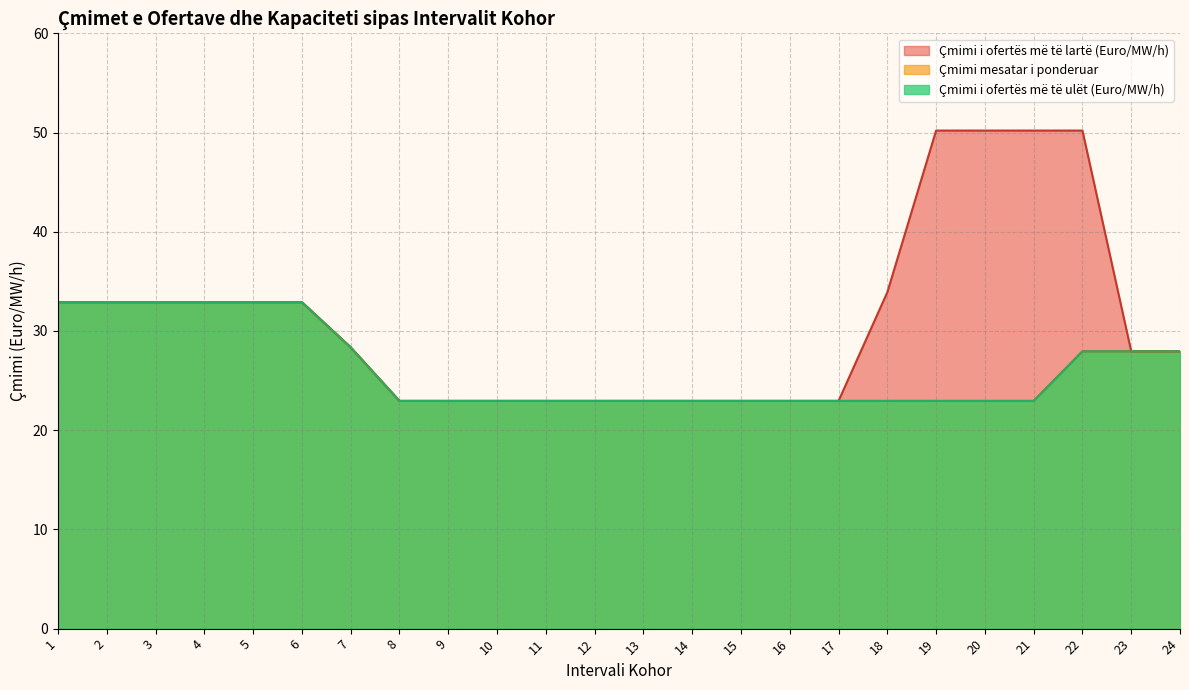

Which series has the largest total across all categories?

Çmimi i ofertës më të lartë (Euro/MW/h)